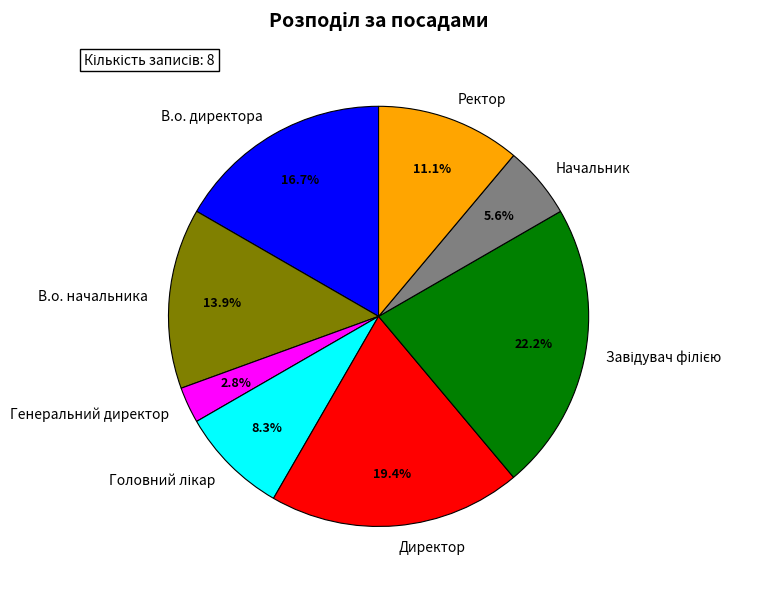

To the nearest percent, what is the average slice percentage?

12%